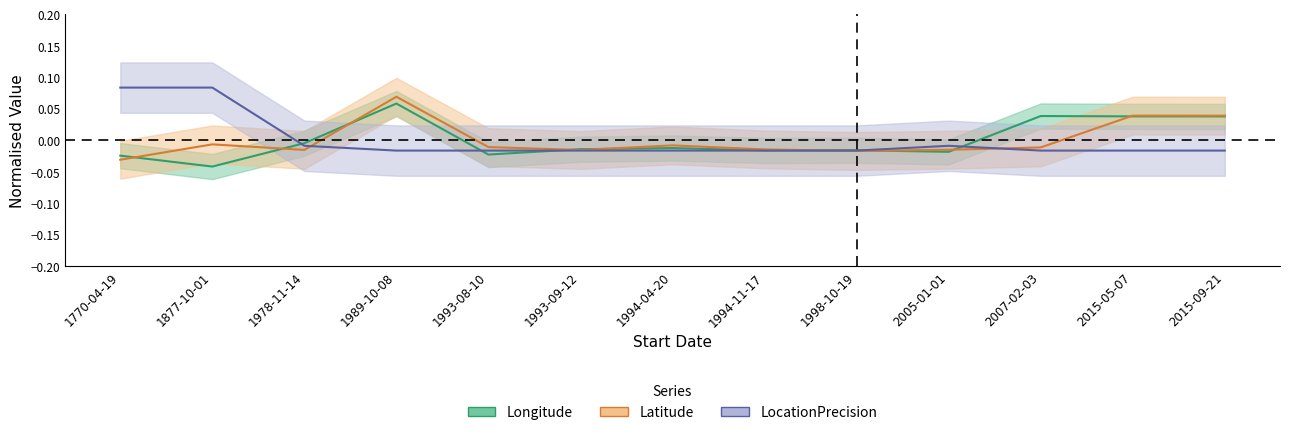

Reading right to left, extract all data points from this chart.

Longitude: 2015-09-21=0.0	2015-05-07=0.0	2007-02-03=0.0	2005-01-01=-0.0	1998-10-19=-0.0	1994-11-17=-0.0	1994-04-20=-0.0	1993-09-12=-0.0	1993-08-10=-0.0	1989-10-08=0.1	1978-11-14=-0.0	1877-10-01=-0.0	1770-04-19=-0.0
Latitude: 2015-09-21=0.0	2015-05-07=0.0	2007-02-03=-0.0	2005-01-01=-0.0	1998-10-19=-0.0	1994-11-17=-0.0	1994-04-20=-0.0	1993-09-12=-0.0	1993-08-10=-0.0	1989-10-08=0.1	1978-11-14=-0.0	1877-10-01=-0.0	1770-04-19=-0.0
LocationPrecision: 2015-09-21=-0.0	2015-05-07=-0.0	2007-02-03=-0.0	2005-01-01=-0.0	1998-10-19=-0.0	1994-11-17=-0.0	1994-04-20=-0.0	1993-09-12=-0.0	1993-08-10=-0.0	1989-10-08=-0.0	1978-11-14=-0.0	1877-10-01=0.1	1770-04-19=0.1